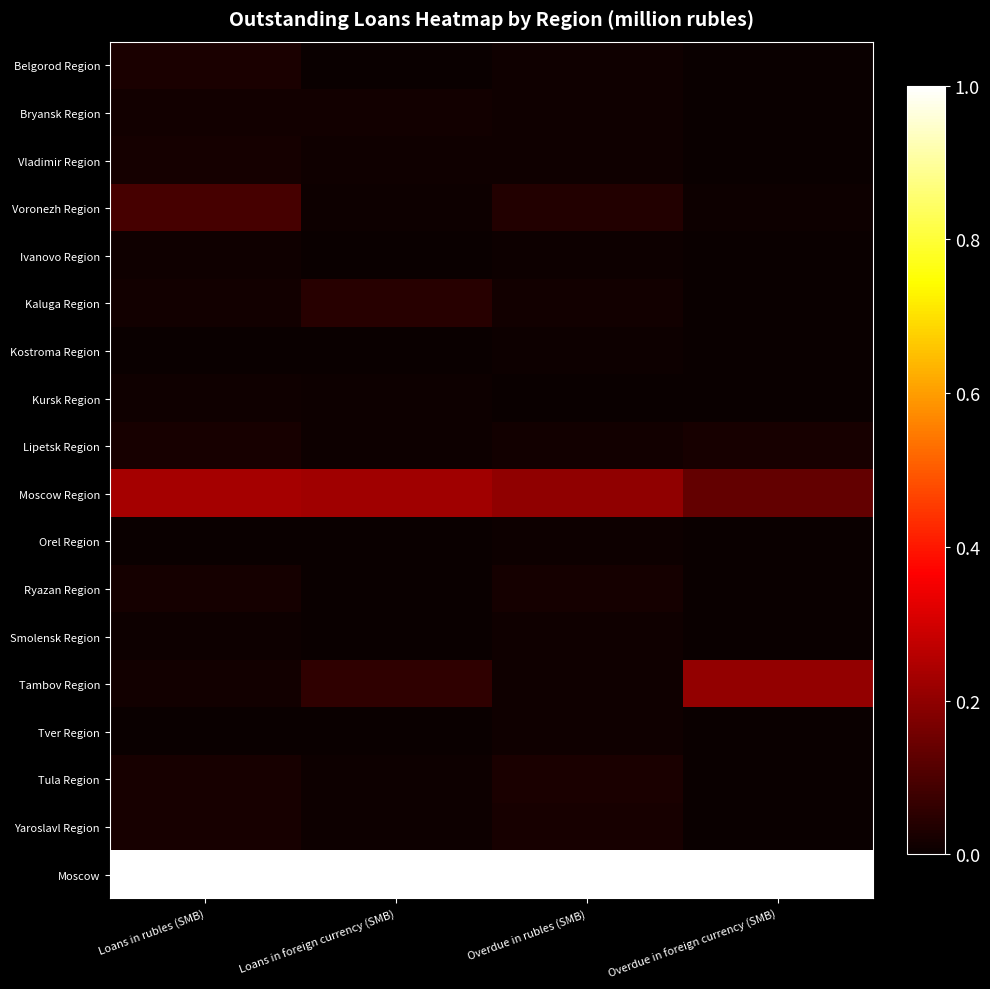

At Overdue in foreign currency (SMB), list the series in order from largest to smallest.

Moscow, Tambov Region, Moscow Region, Lipetsk Region, Voronezh Region, Bryansk Region, Belgorod Region, Vladimir Region, Ivanovo Region, Kaluga Region, Kostroma Region, Kursk Region, Orel Region, Ryazan Region, Smolensk Region, Tver Region, Tula Region, Yaroslavl Region